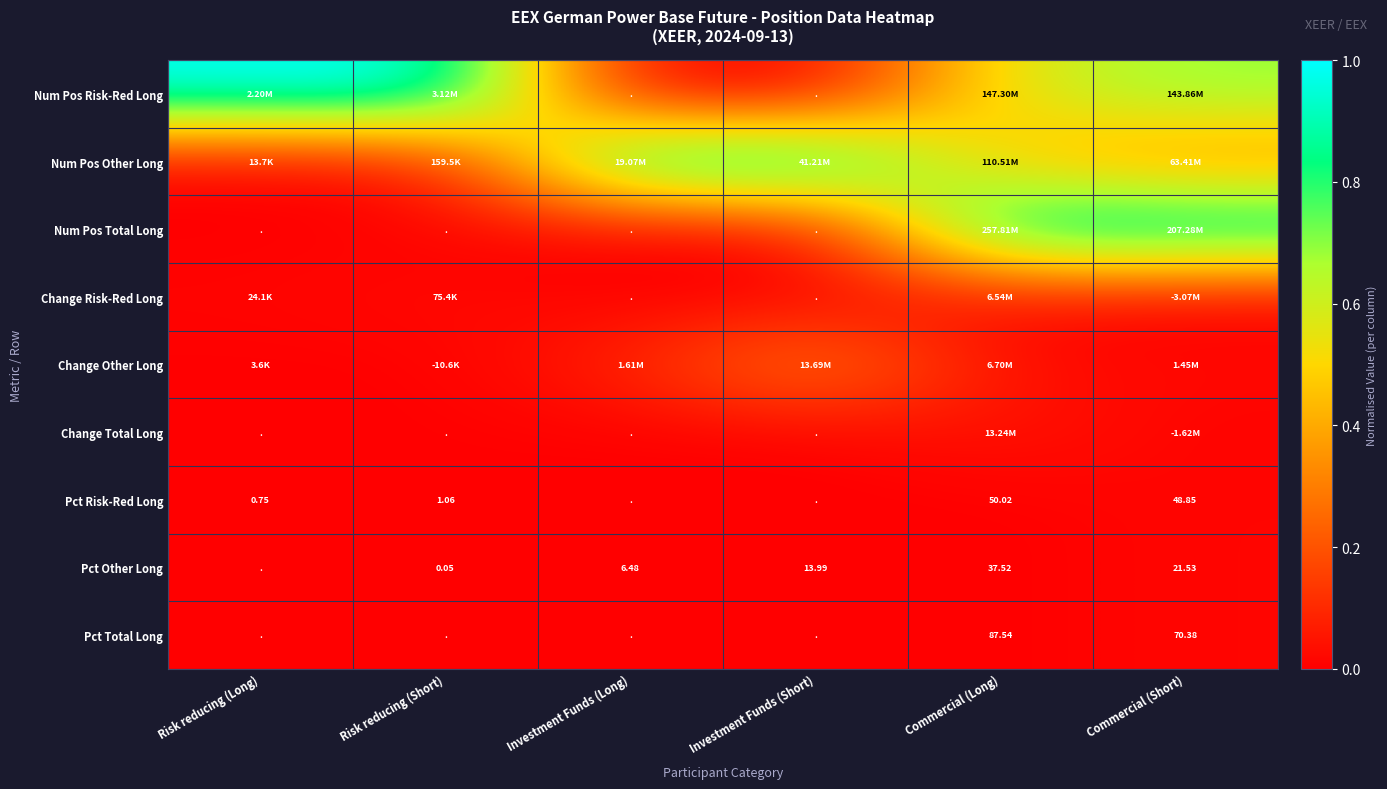

How many series are shown in this chart?

9